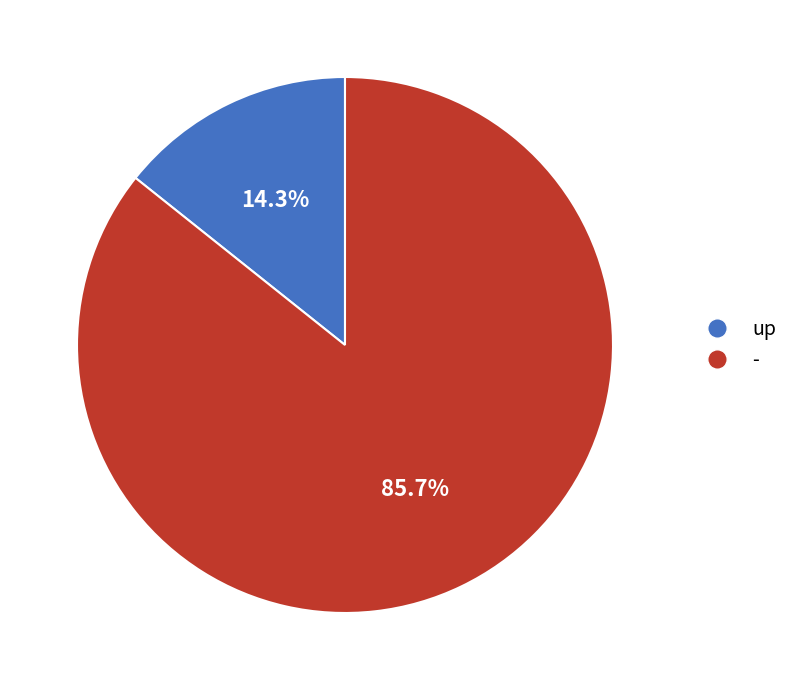

What percentage do - and up together represent?

100.0%